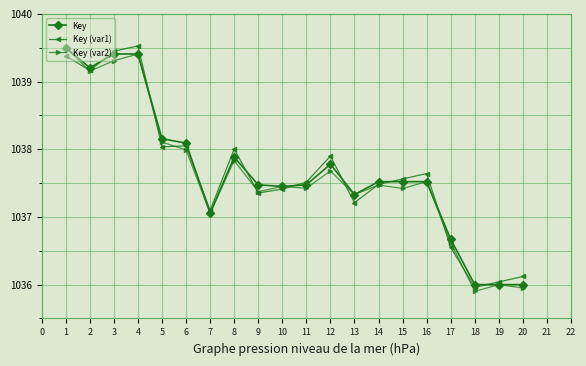

Is the value of Key (var2) at 1 greater than the value of Key (var1) at 16?

Yes